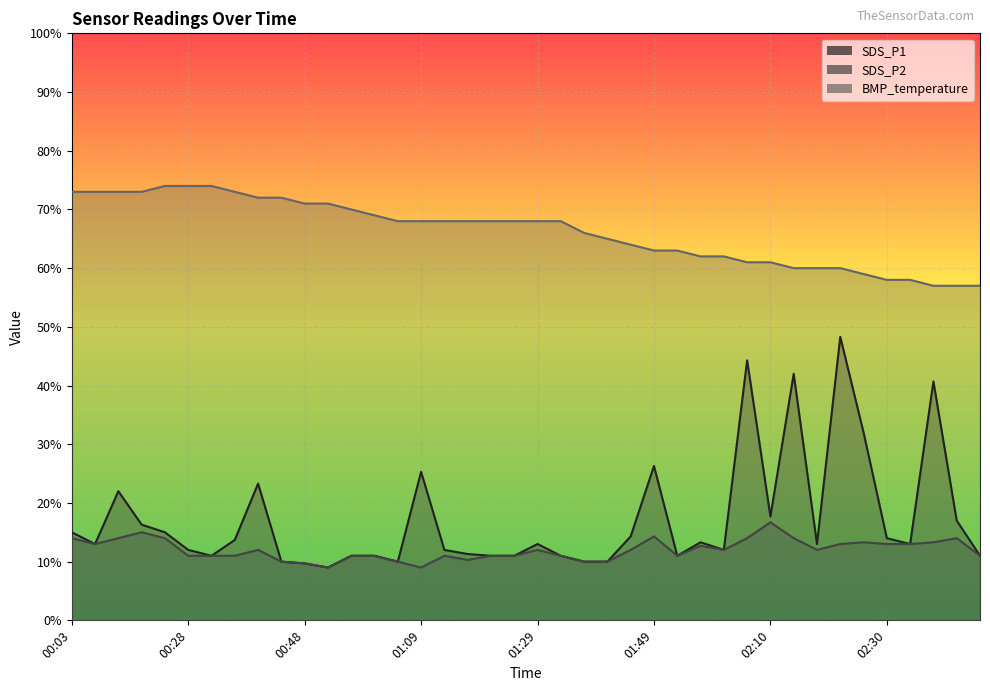

At 02:10, list the series in order from largest to smallest.

BMP_temperature, SDS_P1, SDS_P2